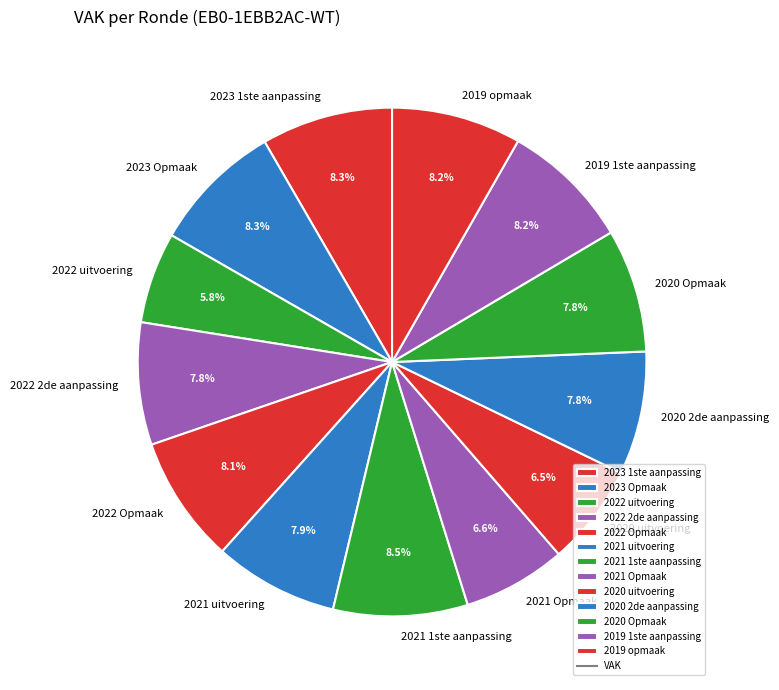

To the nearest percent, what is the difference between the 2023 1ste aanpassing and 2022 uitvoering slice percentages?

3%